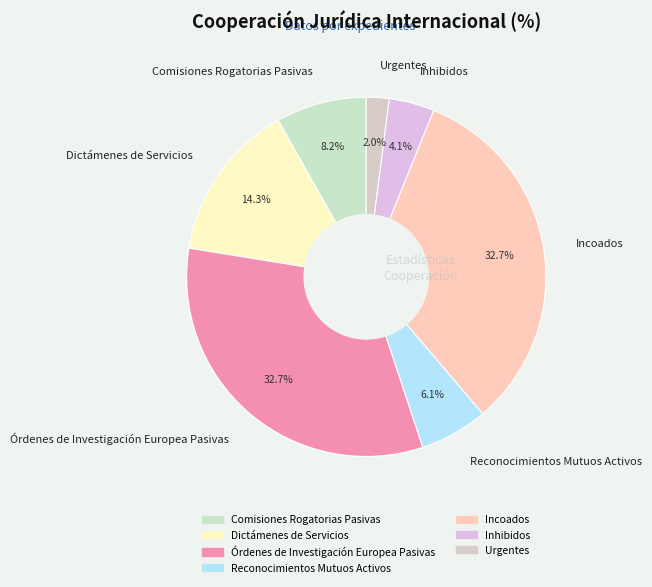

Which slice is the smallest?

Urgentes